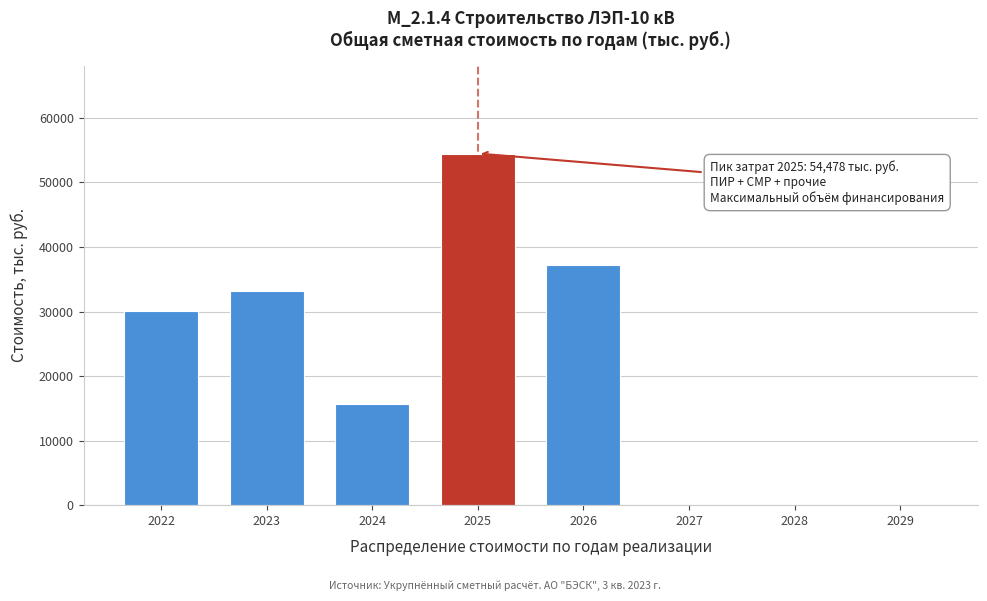

Reading right to left, list all the values displayed in this chart.

2029=0.0	2028=0.0	2027=0.0	2026=37143.8	2025=54478.1	2024=15639.2	2023=33099.0	2022=30044.0